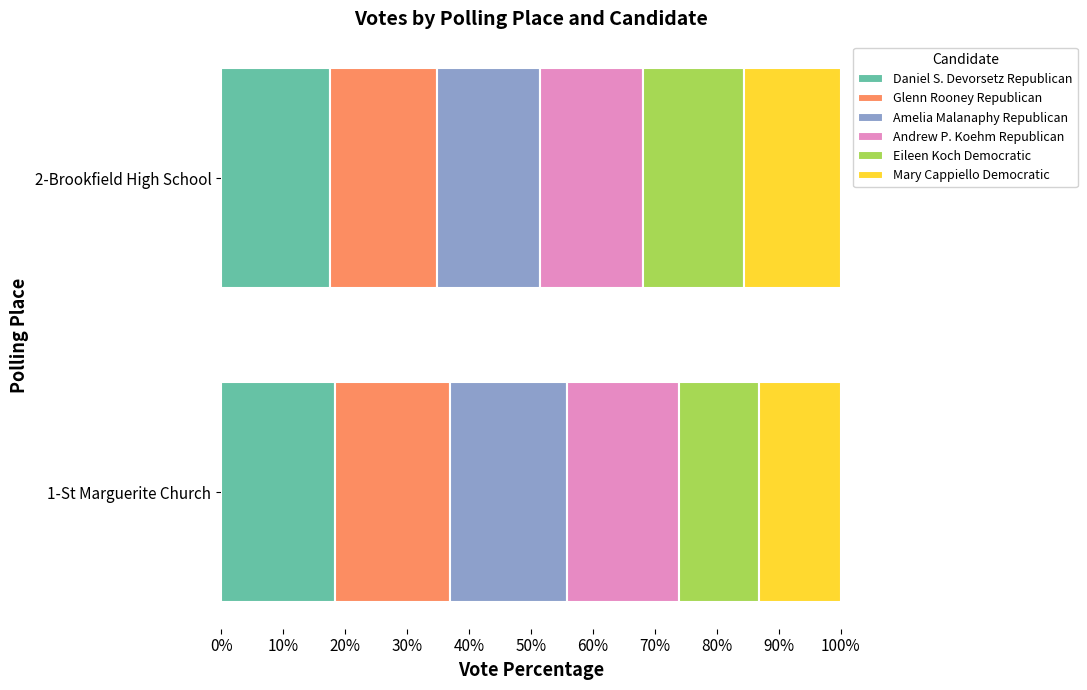

What is the lowest value of the Daniel S. Devorsetz Republican series?

17.6